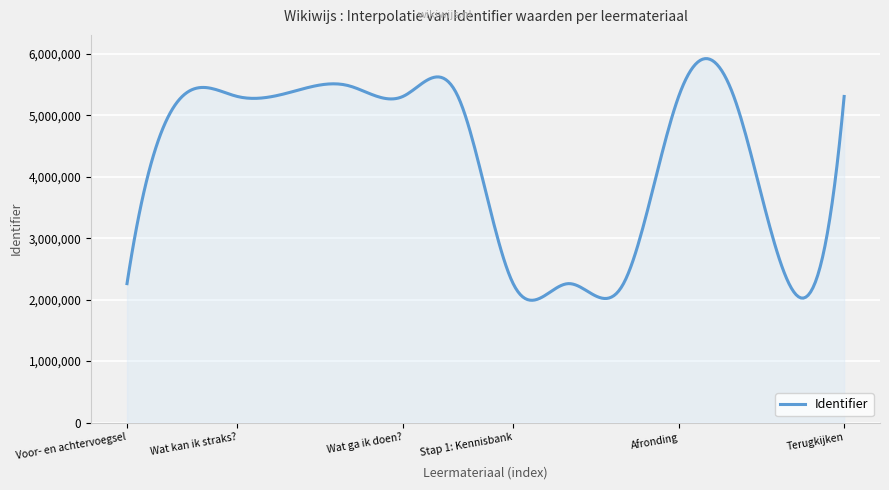

What is the difference between the maximum and minimum values?

3932283.4